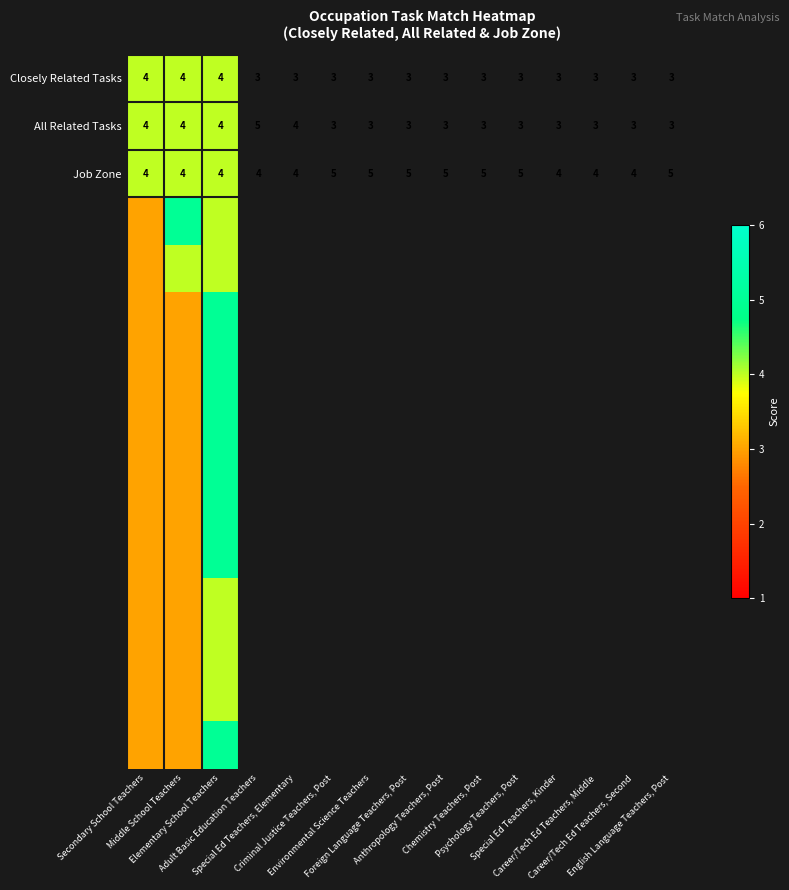

Which has a higher value, Secondary School Teachers or Elementary School Teachers?

Secondary School Teachers